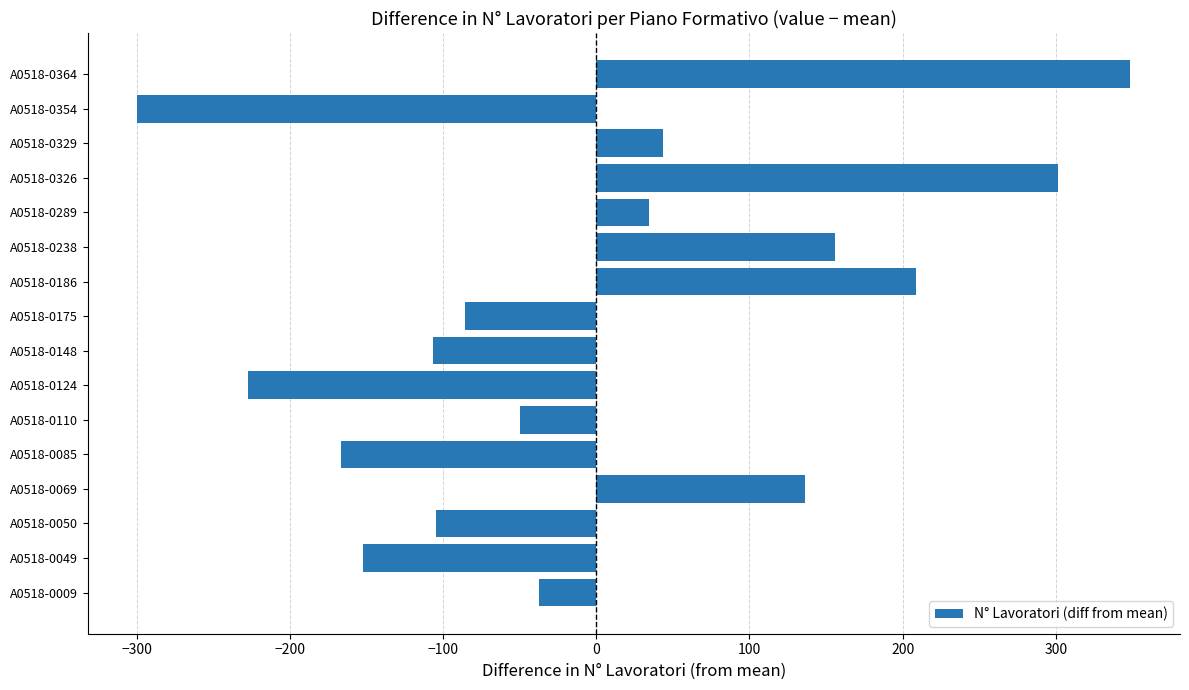

Between A0518-0354 and A0518-0009, which is larger?

A0518-0009